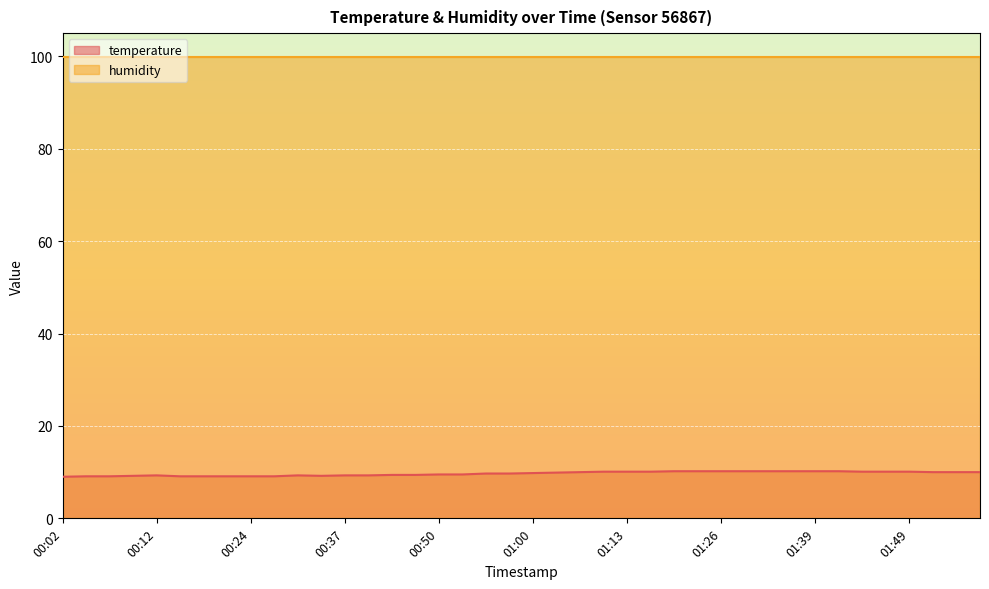

True or false: there are more than 2 points higher than both neighbors.

False